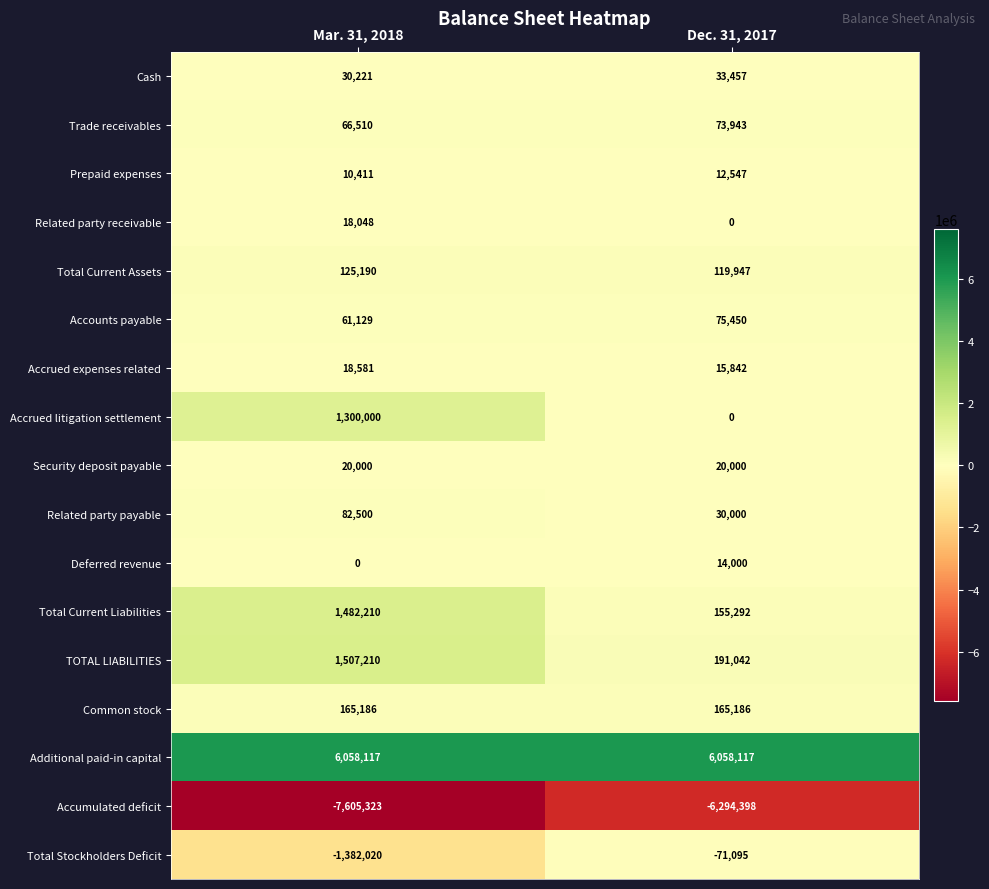

The Related party payable series shows 8063 at Dec. 31, 2017. True or false?

False